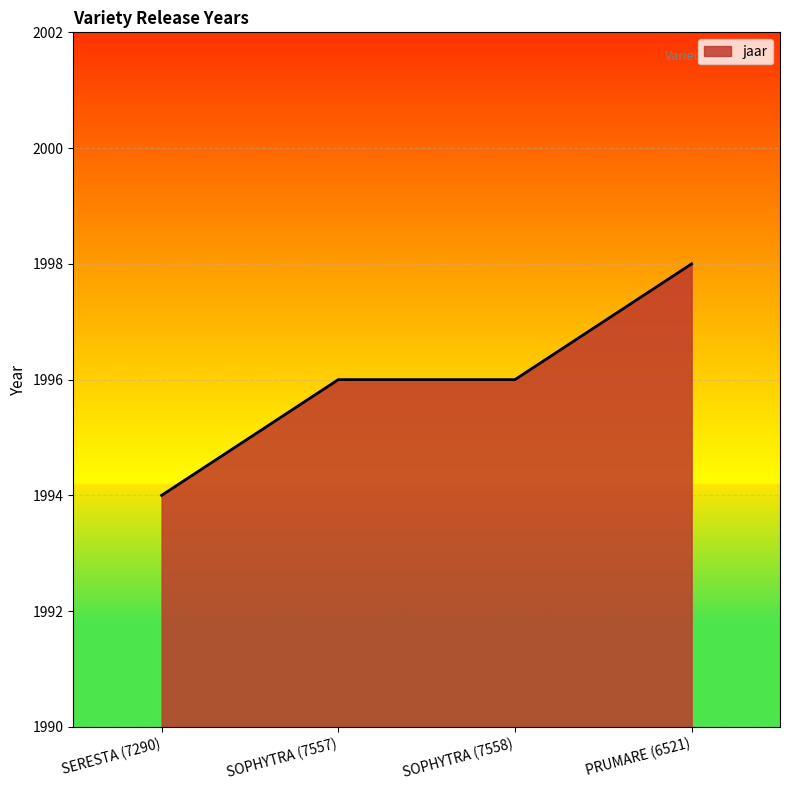

How many distinct data groups are displayed?

1